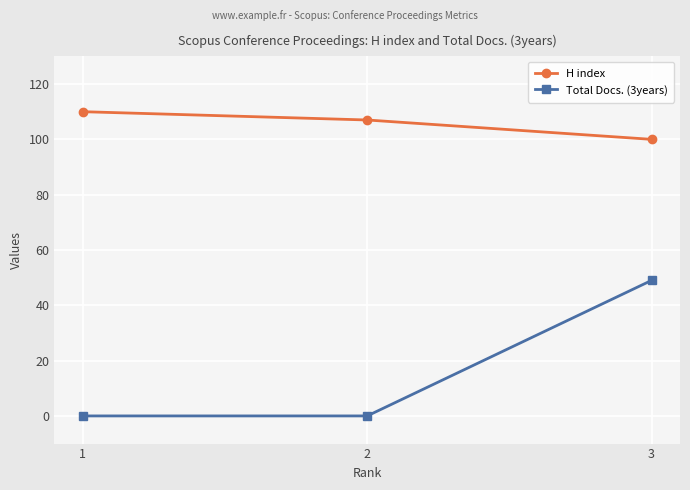

What is the sum of the H index values at 1 and 2?

217